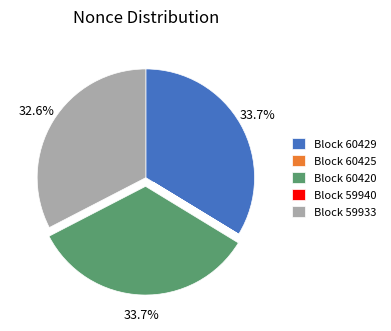

Is there a majority slice in this chart?

No